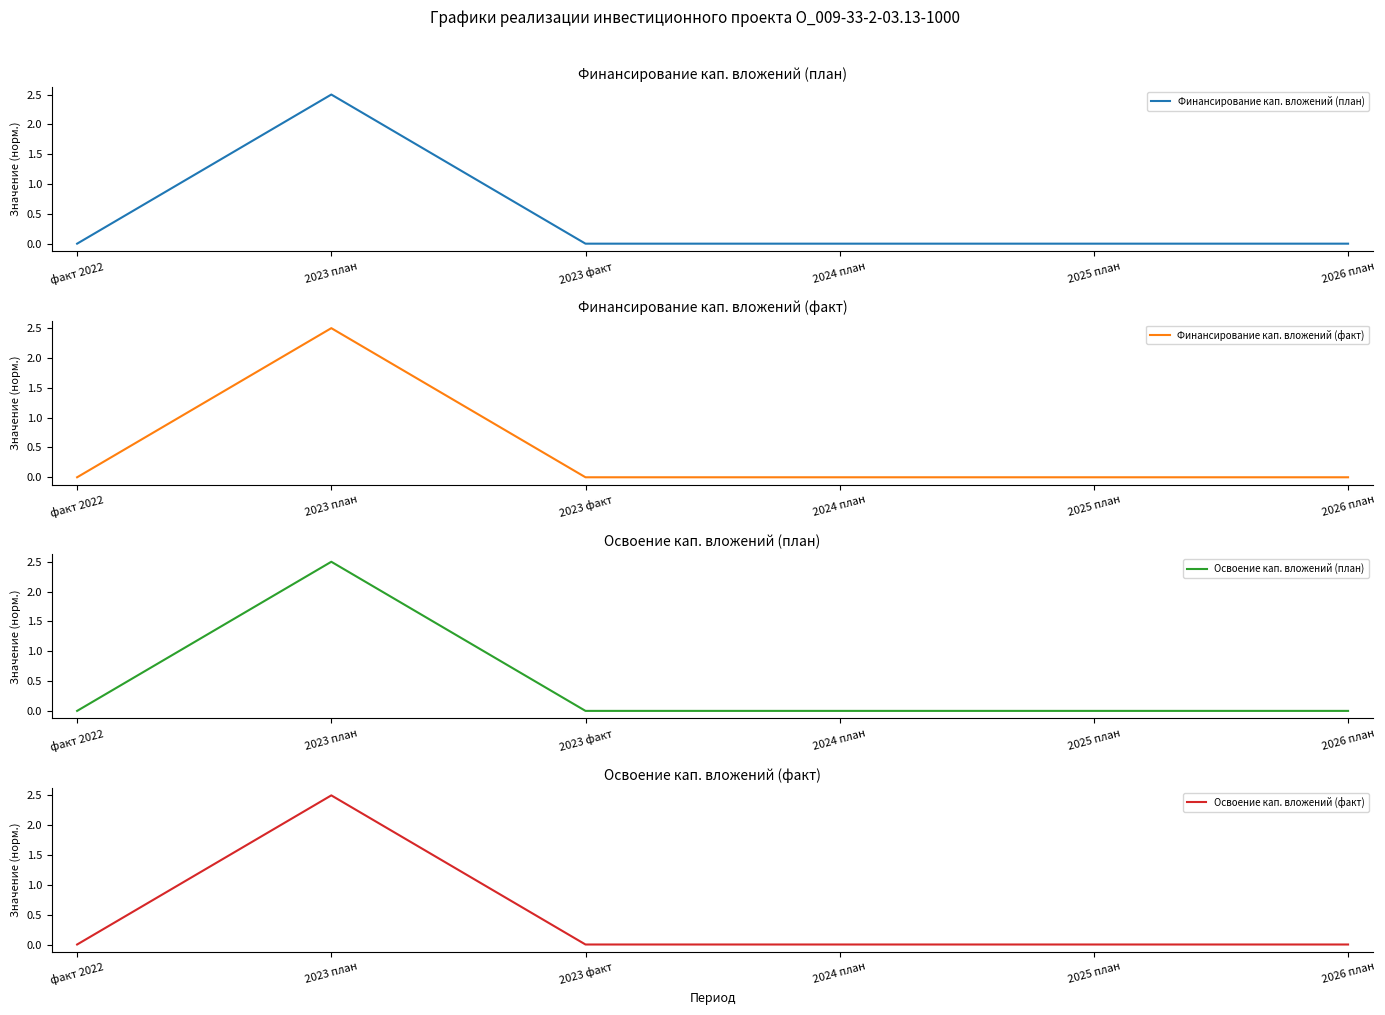

At which category is the sum across all series the highest?

2023 план